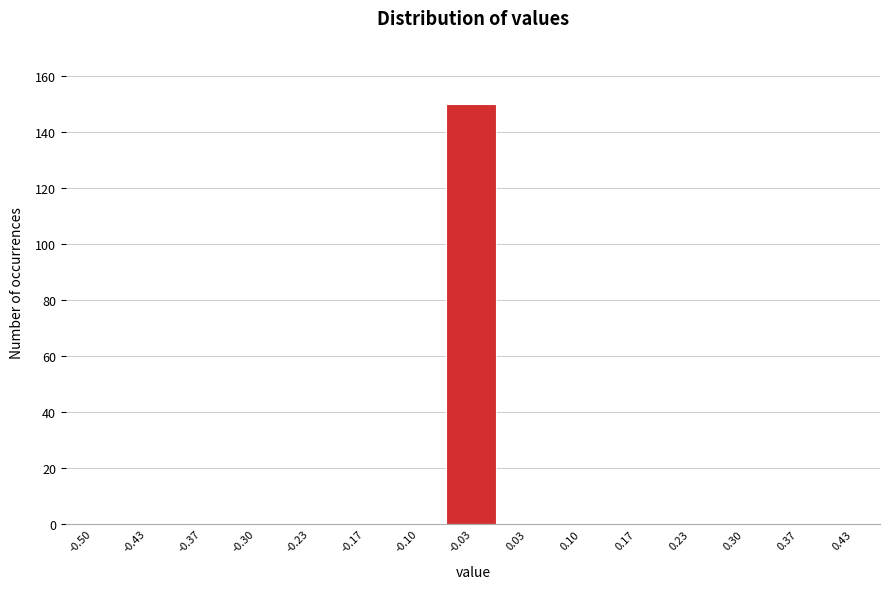

Reading left to right, transcribe all the data shown in this chart.

-0.50=0	-0.43=0	-0.37=0	-0.30=0	-0.23=0	-0.17=0	-0.10=0	-0.03=150	0.03=0	0.10=0	0.17=0	0.23=0	0.30=0	0.37=0	0.43=0